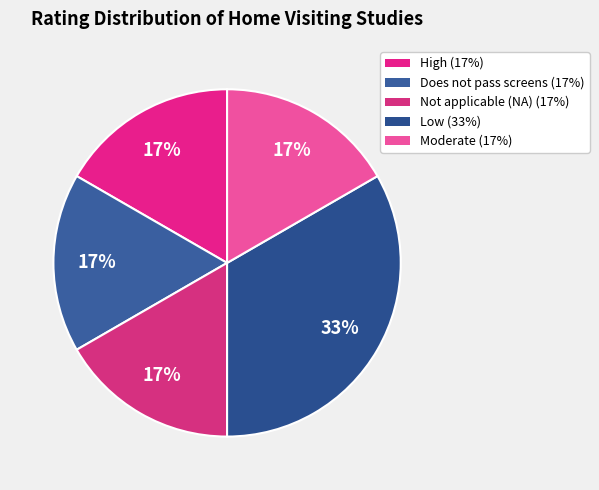

Is Does not pass screens the majority of the pie?

No